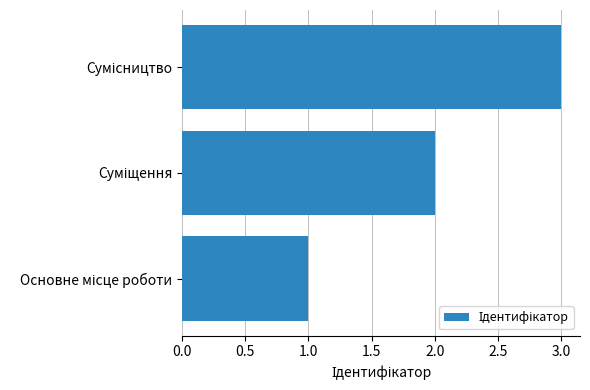

What is the sum of all values?

6